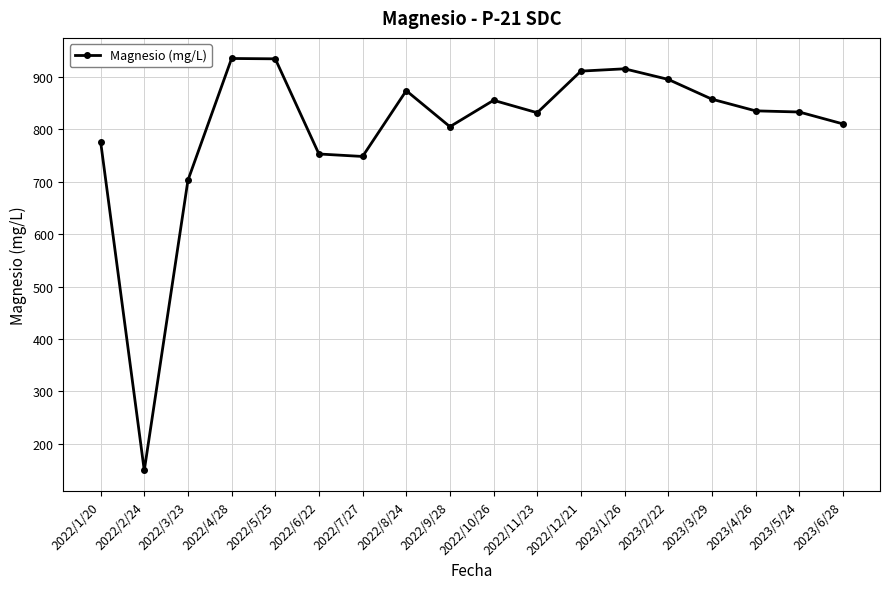

What is the smallest value displayed?

149.3